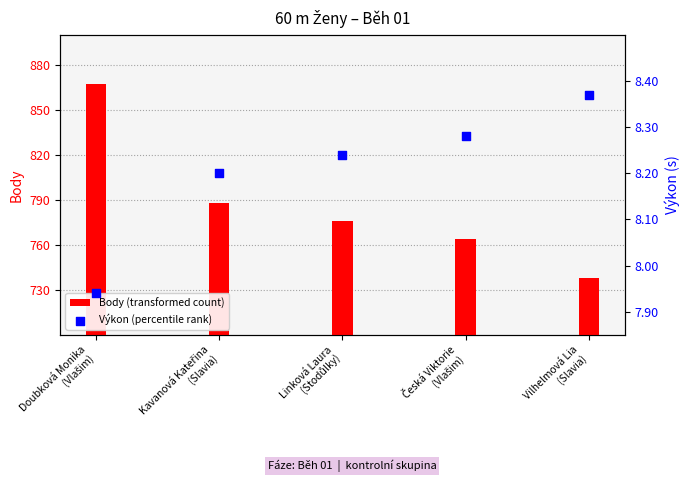

At how many categories does at least one series exceed 590?

5